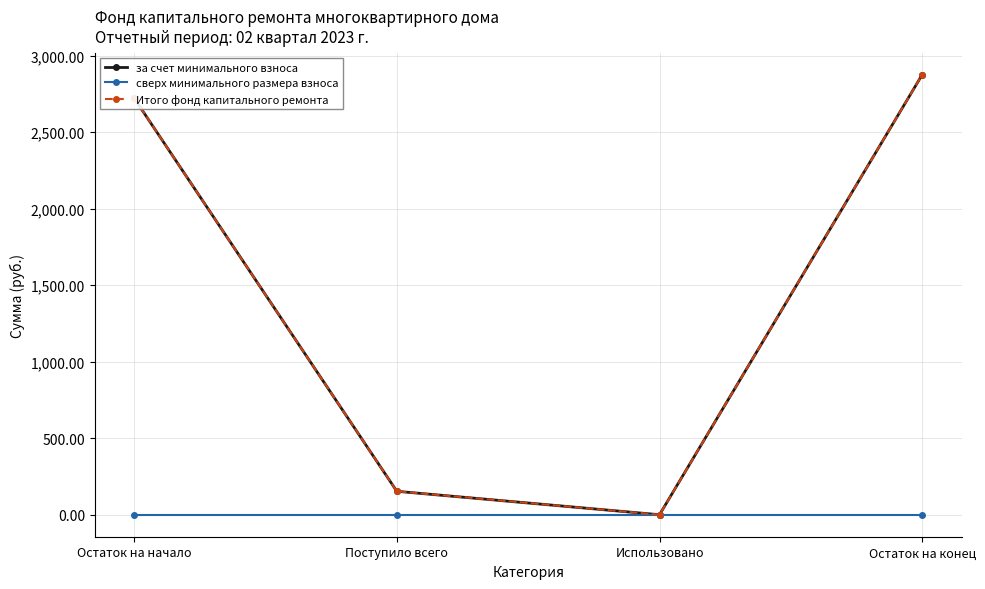

What is the spread (max minus min) of values at Остаток на начало?

2722.7